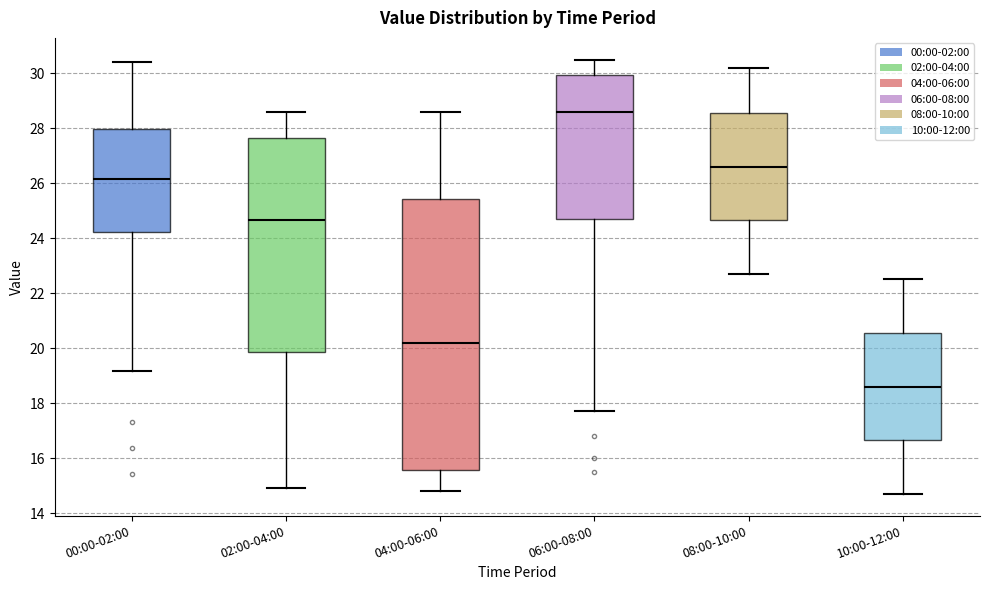

Where does the median line of the box for 06:00-08:00 sit on the y-axis? The values are not printed on the chart, so give them approximately, as read against the axis.

28.6